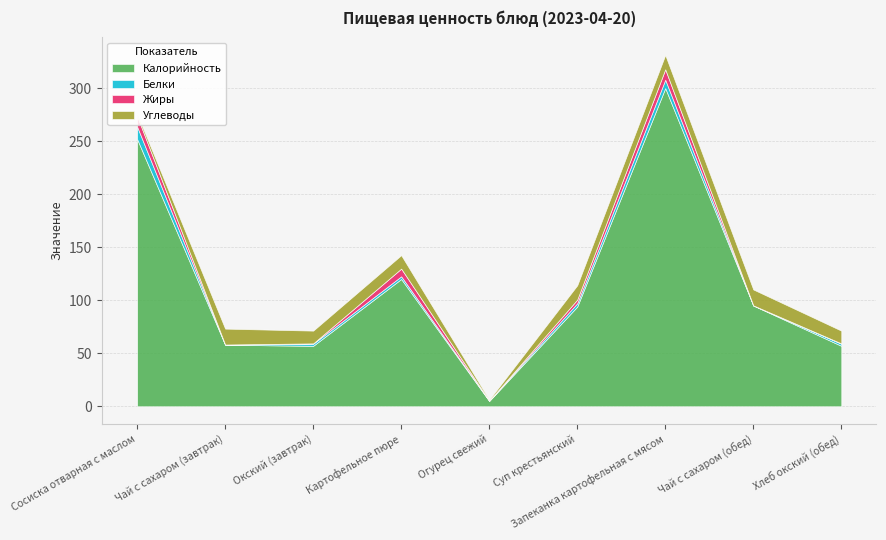

What is the greatest value displayed?

300.0